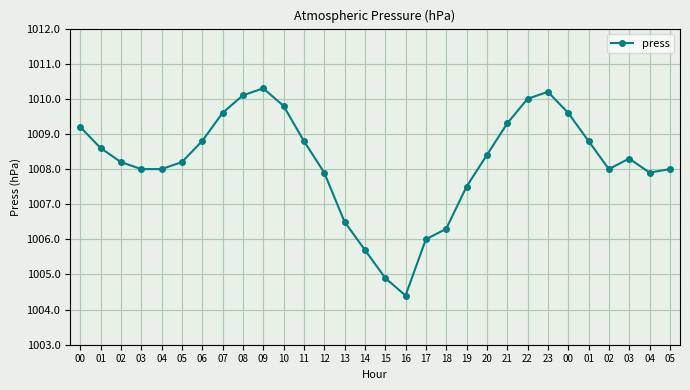

Rank the categories by value from highest to lowest.

09, 23, 08, 22, 10, 07, 00, 21, 00, 06, 11, 01, 01, 20, 03, 02, 05, 03, 04, 02, 05, 12, 04, 19, 13, 18, 17, 14, 15, 16